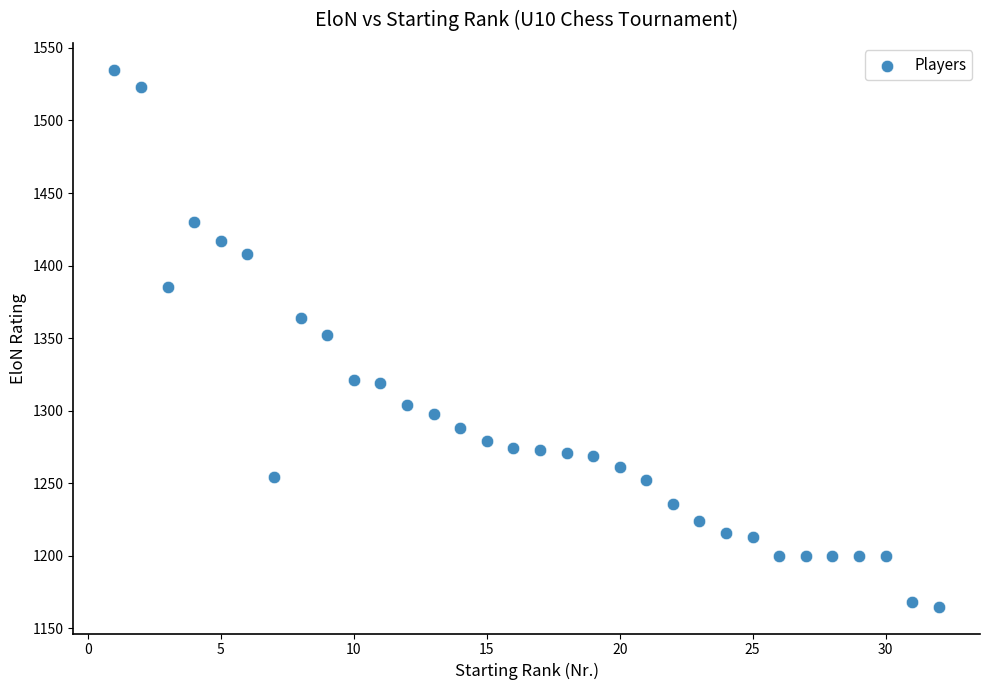

What is the range of Y values (max minus min)?

370